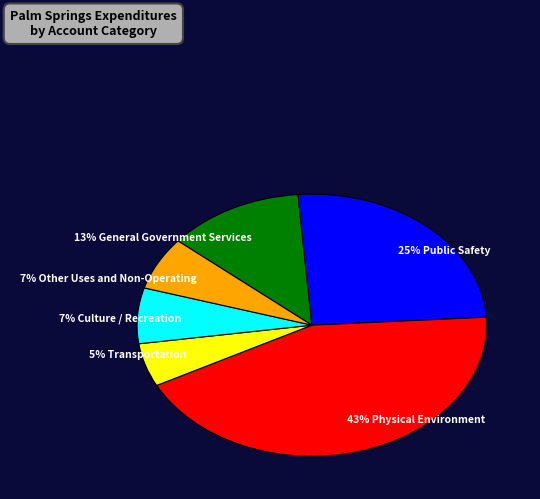

To the nearest percent, what is the average slice percentage?

17%